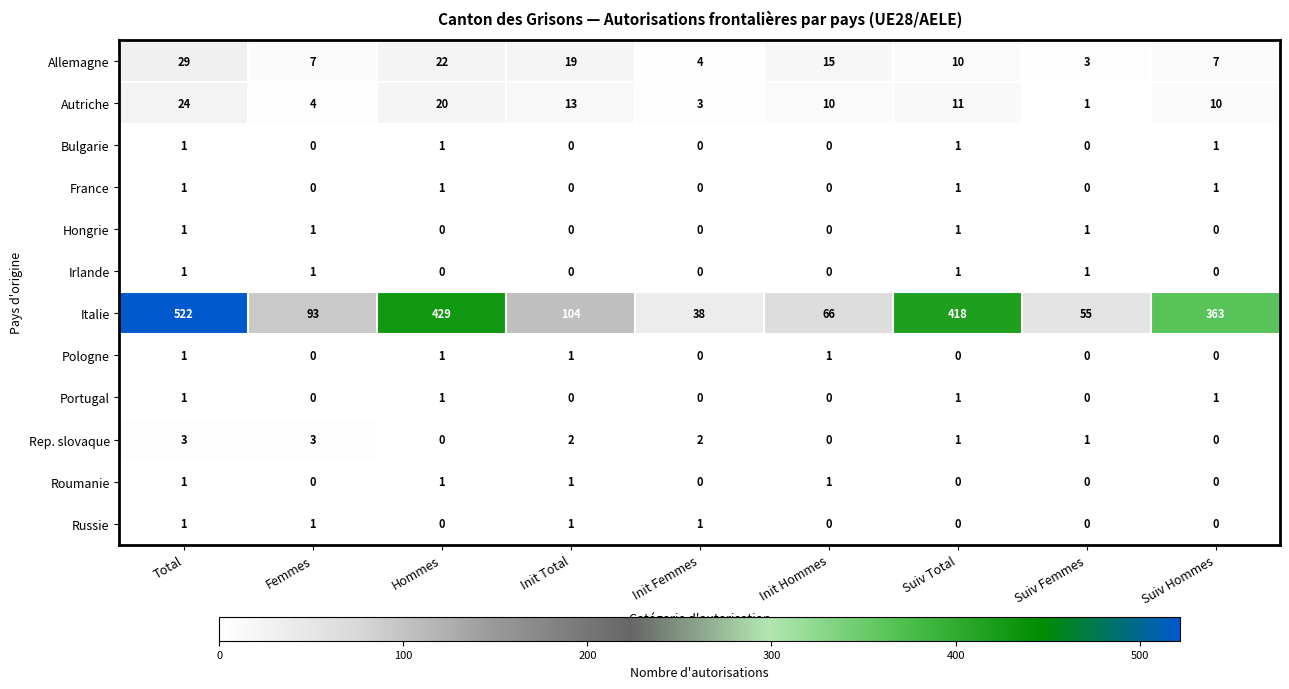

Is it true that Italie equals 55 at Suiv Femmes?

True